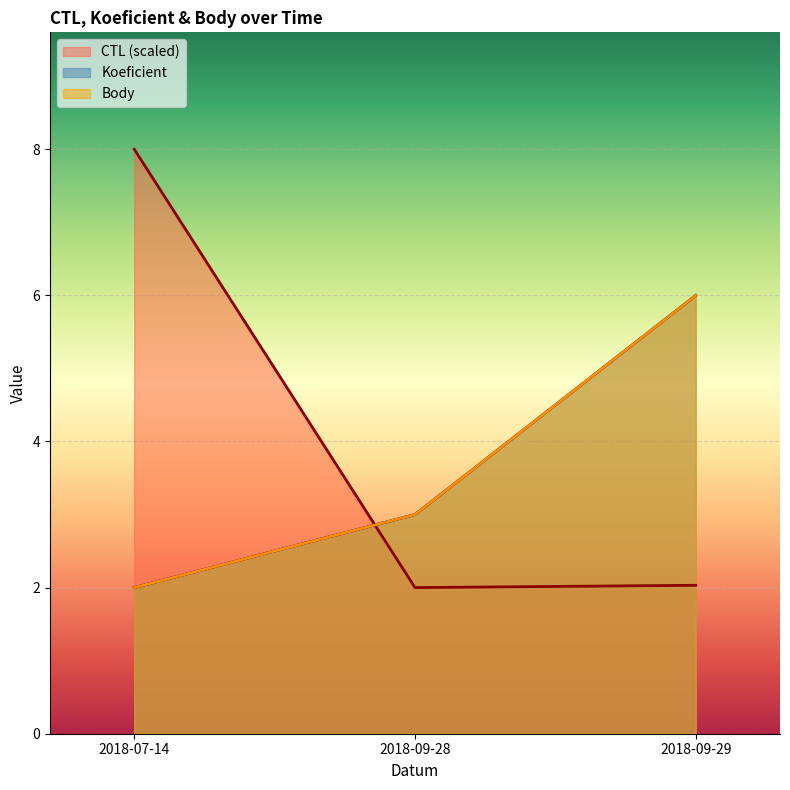

What is the average value of the Koeficient series?

3.7